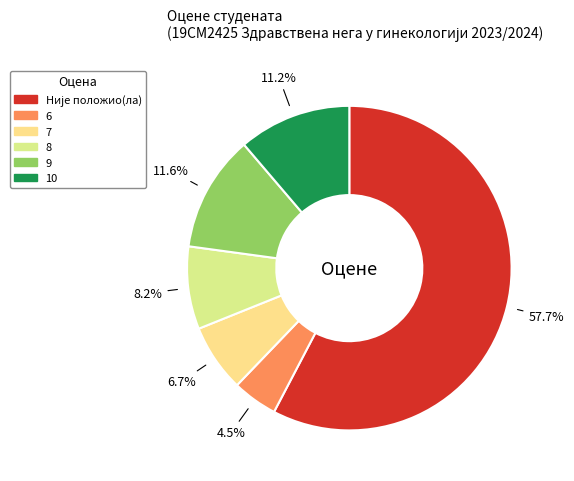

How many slices are in this pie chart?

6